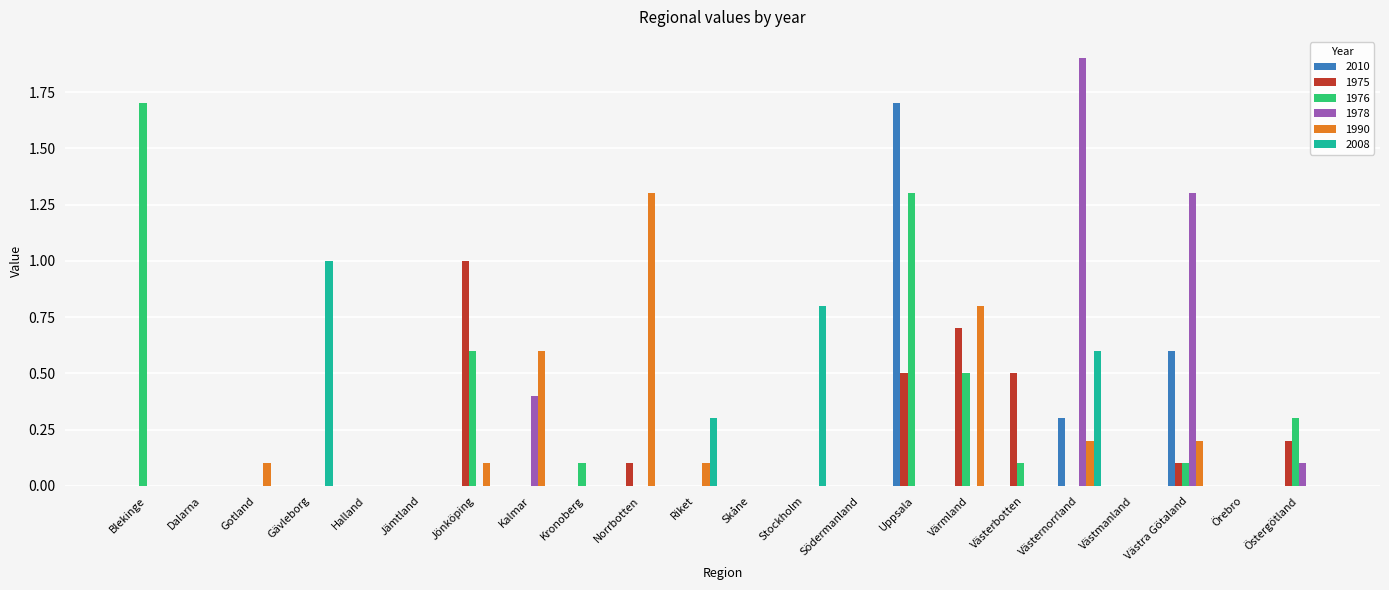

What is the sum of the 2010 values at Gävleborg and Västernorrland?

0.3